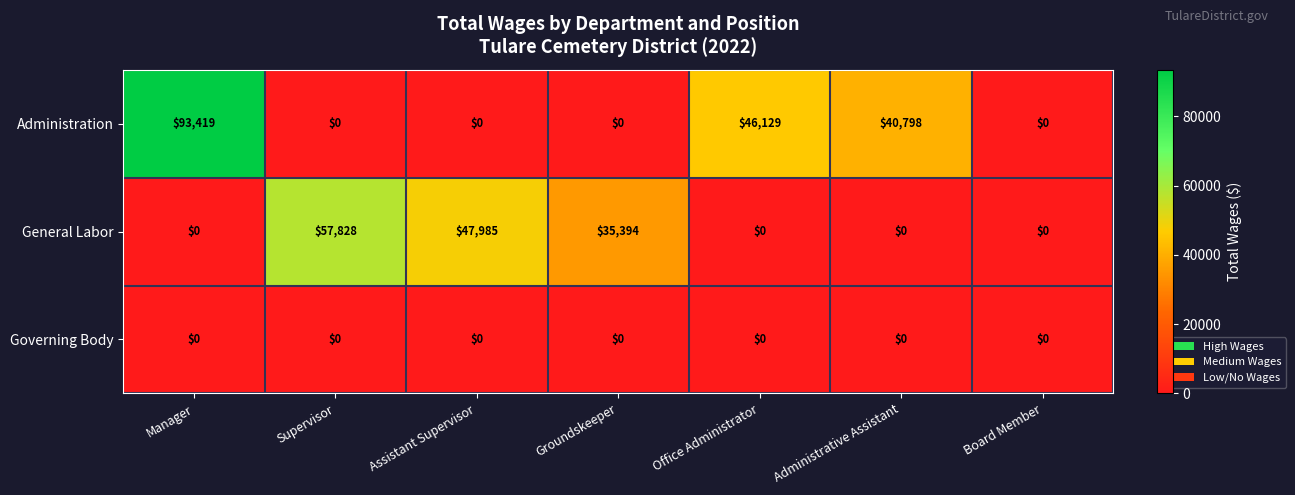

Which series has the largest total across all categories?

Administration